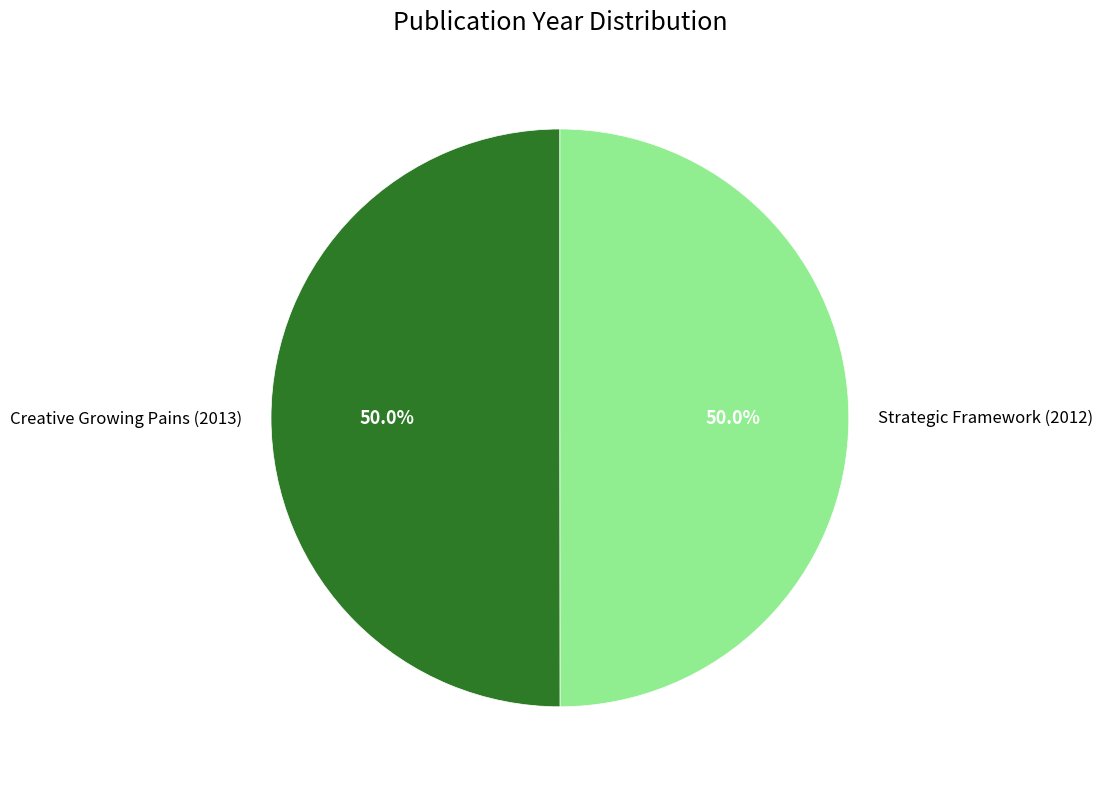

To the nearest percent, what percentage of the pie is Creative Growing Pains (2013)?

50%